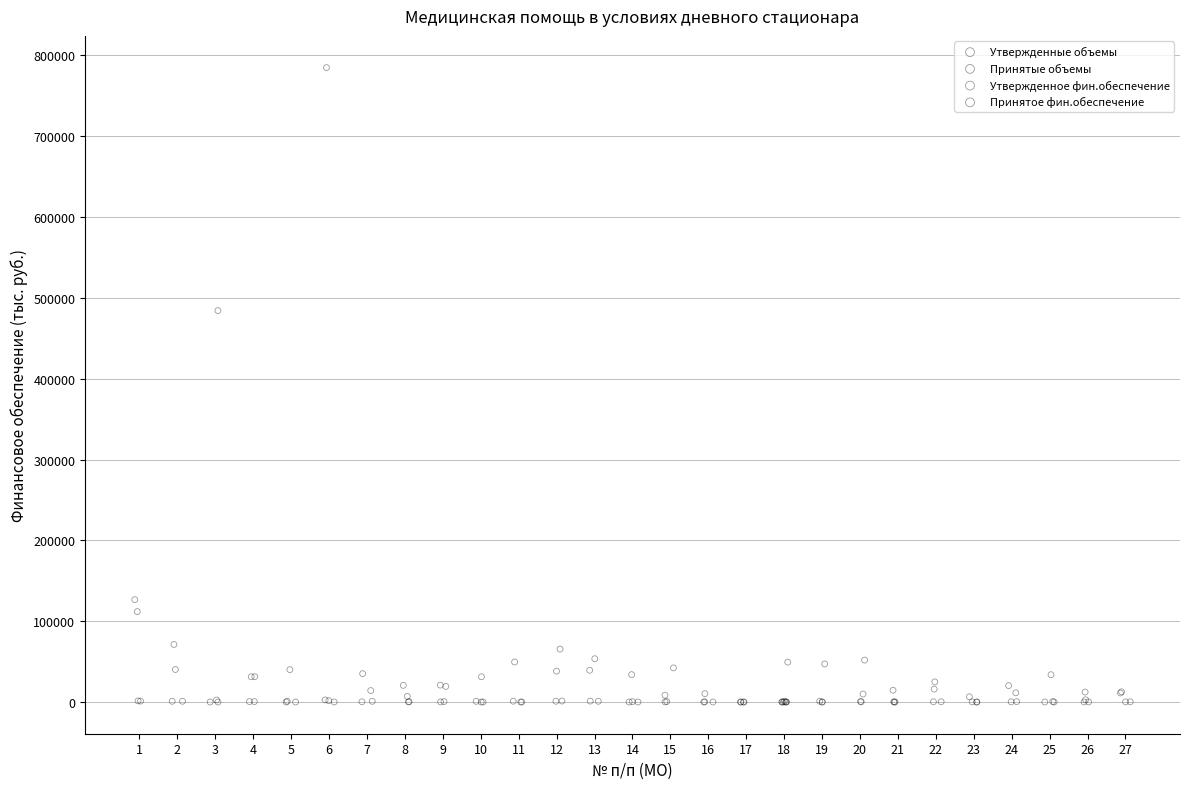

Which series has the largest Y range (max minus min)?

Утвержденное фин.обеспечение